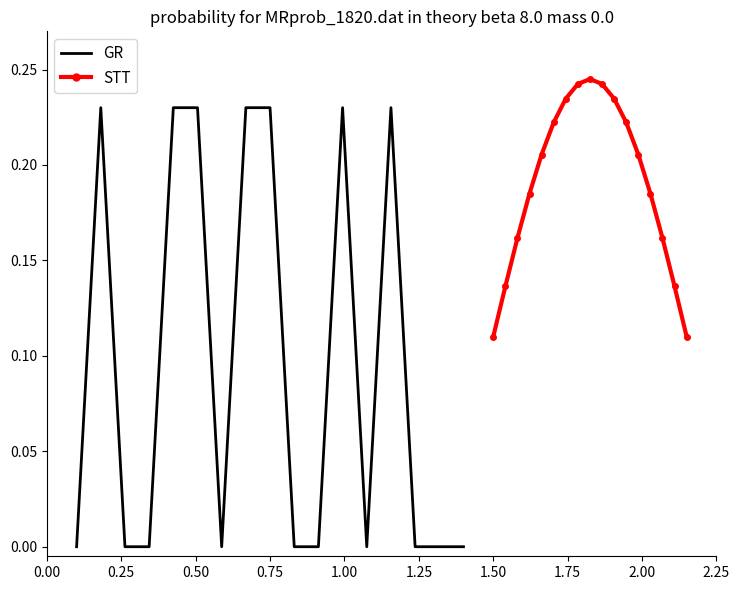

True or false: GR has more than 1 points higher than both neighbors.

True